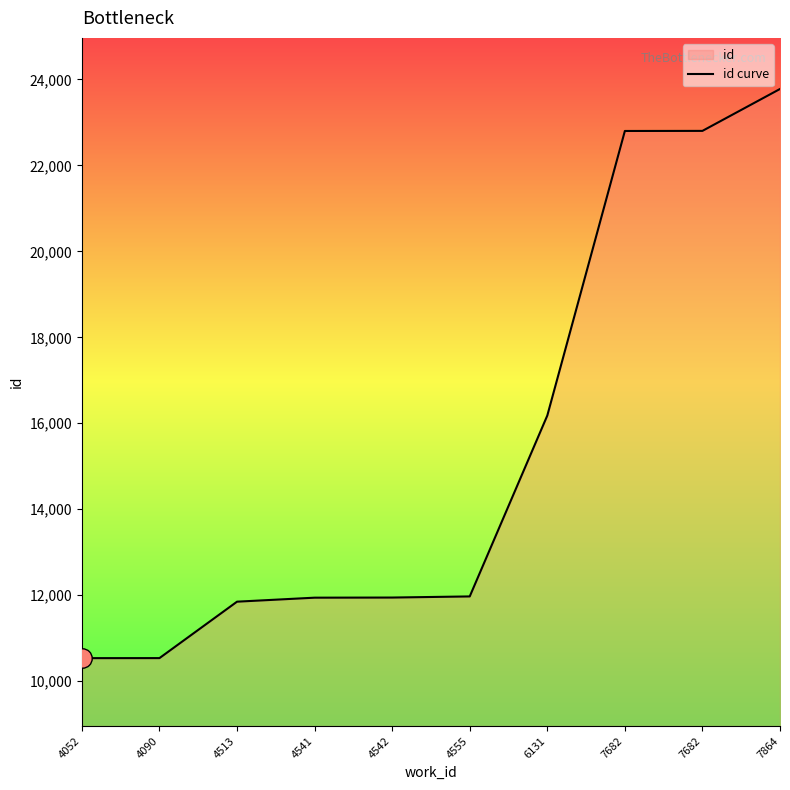

What is the sum of the values at 4555 and 4542?

23916